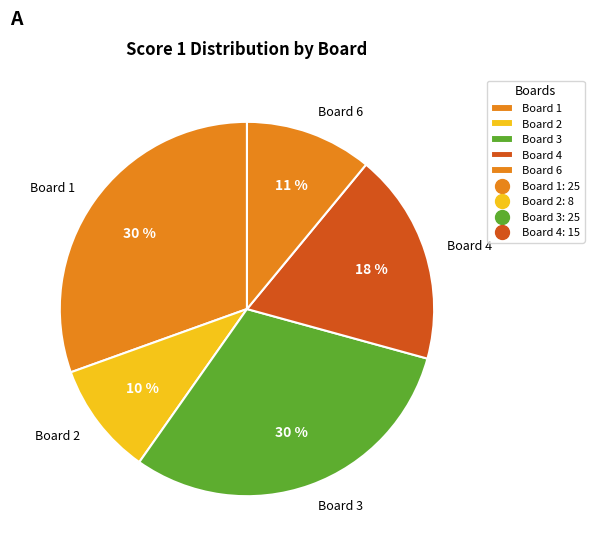

Which category has the smallest portion of the pie?

Board 2